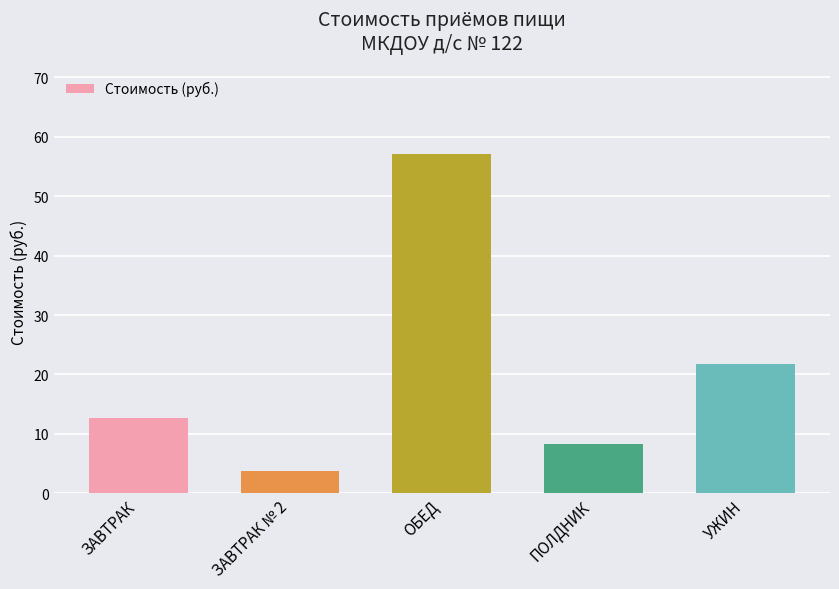

The value at ЗАВТРАК № 2 is 1.0. True or false?

False